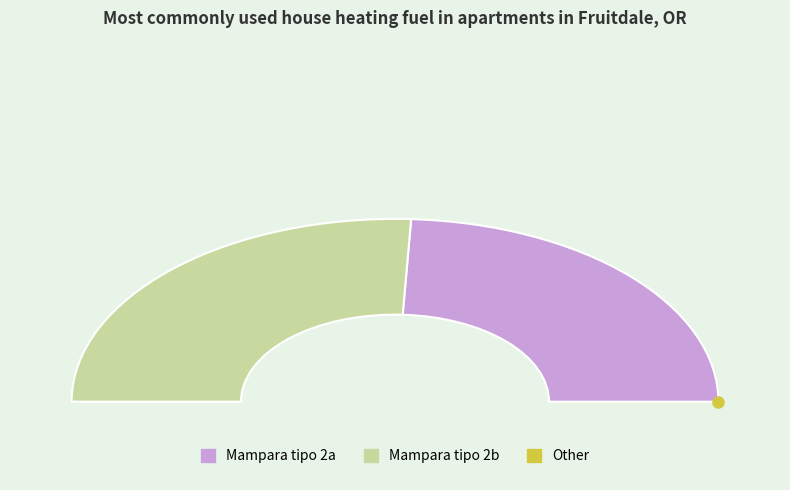

The Mampara tipo 2a con accesorios slice represents 48% of the pie. True or false?

True